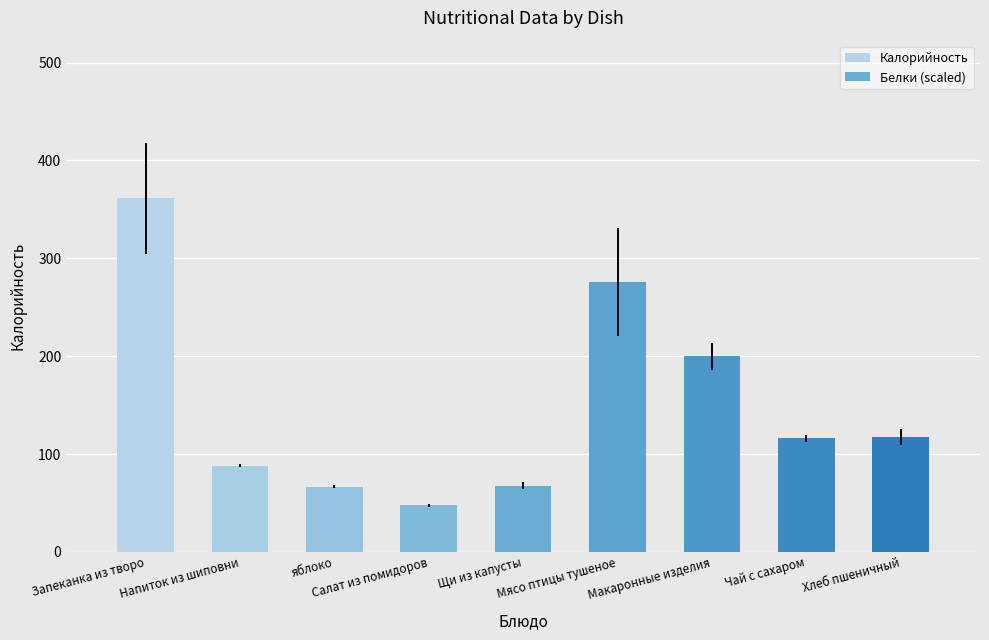

What position from the left is Салат из помидоров?

4